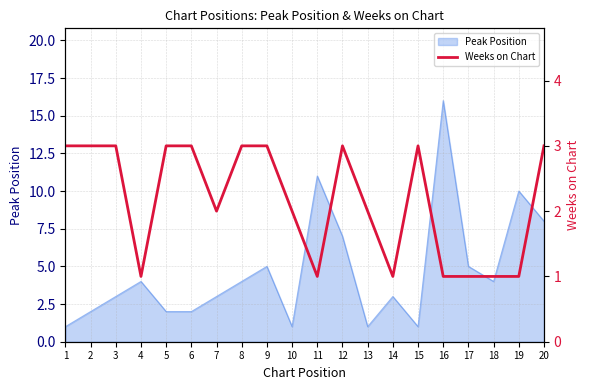

True or false: Peak Position has a value of 1 at 15.

True